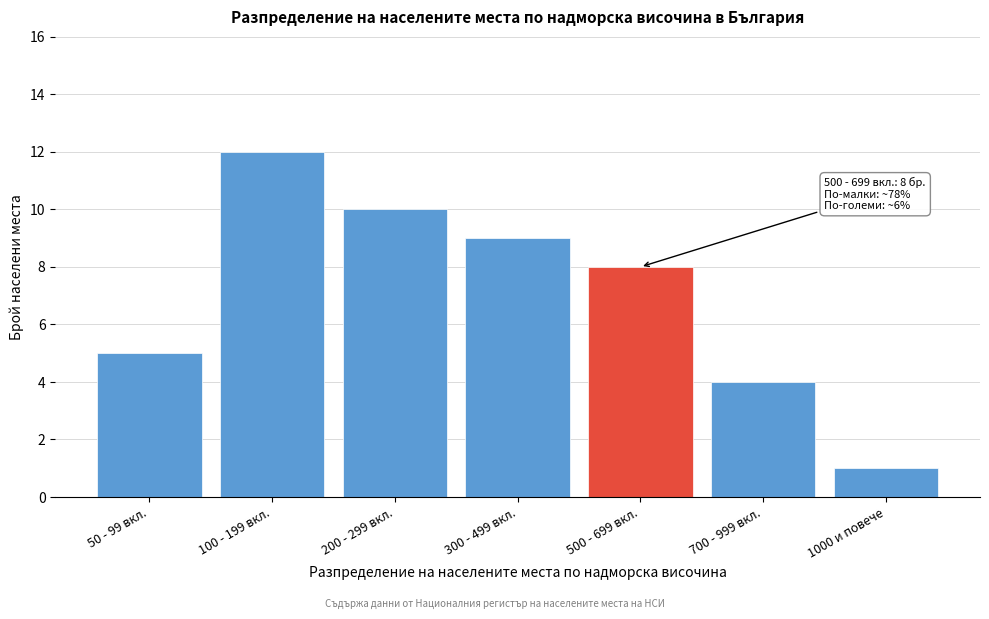

Reading left to right, list all the values displayed in this chart.

5	12	10	9	8	4	1